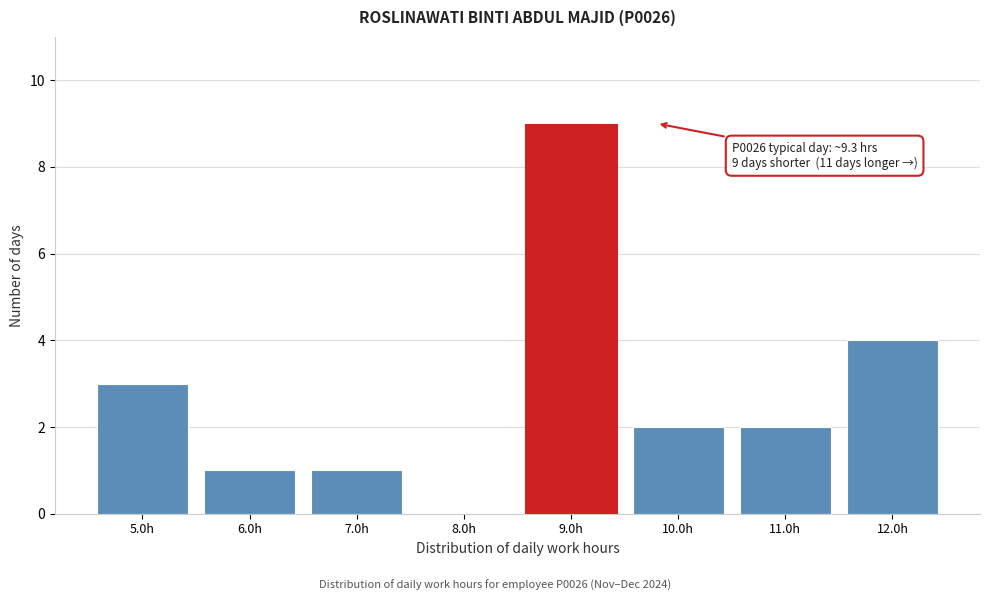

Which range on the x-axis has the tallest bar?

8.5 to 9.5